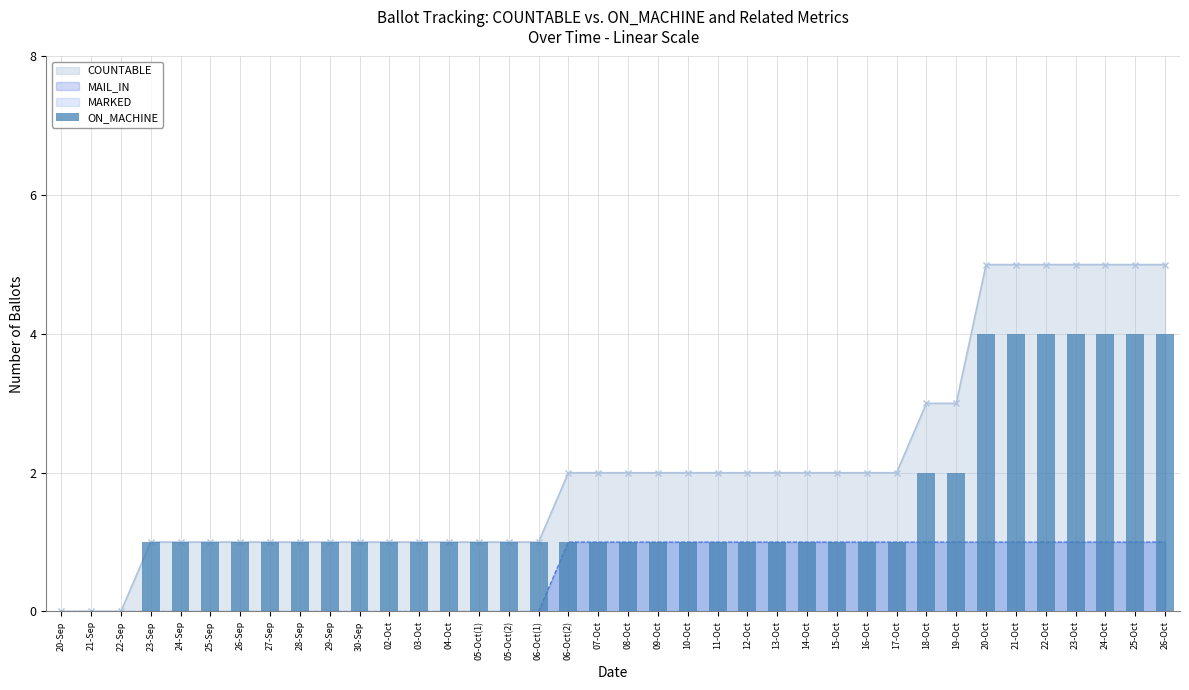

Reading left to right, transcribe all the data shown in this chart.

20-Sep=0	21-Sep=0	22-Sep=0	23-Sep=1	24-Sep=1	25-Sep=1	26-Sep=1	27-Sep=1	28-Sep=1	29-Sep=1	30-Sep=1	02-Oct=1	03-Oct=1	04-Oct=1	05-Oct(1)=1	05-Oct(2)=1	06-Oct(1)=1	06-Oct(2)=1	07-Oct=1	08-Oct=1	09-Oct=1	10-Oct=1	11-Oct=1	12-Oct=1	13-Oct=1	14-Oct=1	15-Oct=1	16-Oct=1	17-Oct=1	18-Oct=2	19-Oct=2	20-Oct=4	21-Oct=4	22-Oct=4	23-Oct=4	24-Oct=4	25-Oct=4	26-Oct=4